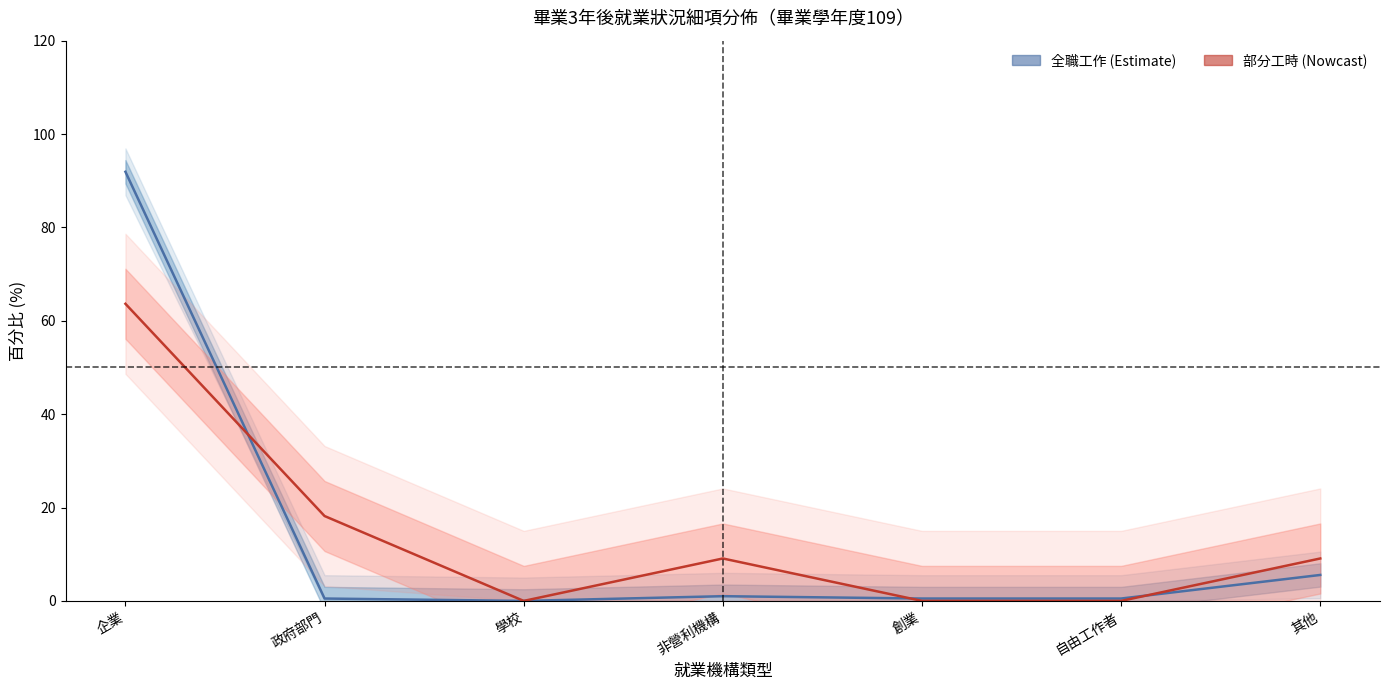

The value of 部分工時 (Nowcast) at 自由工作者 is 40.6. True or false?

False